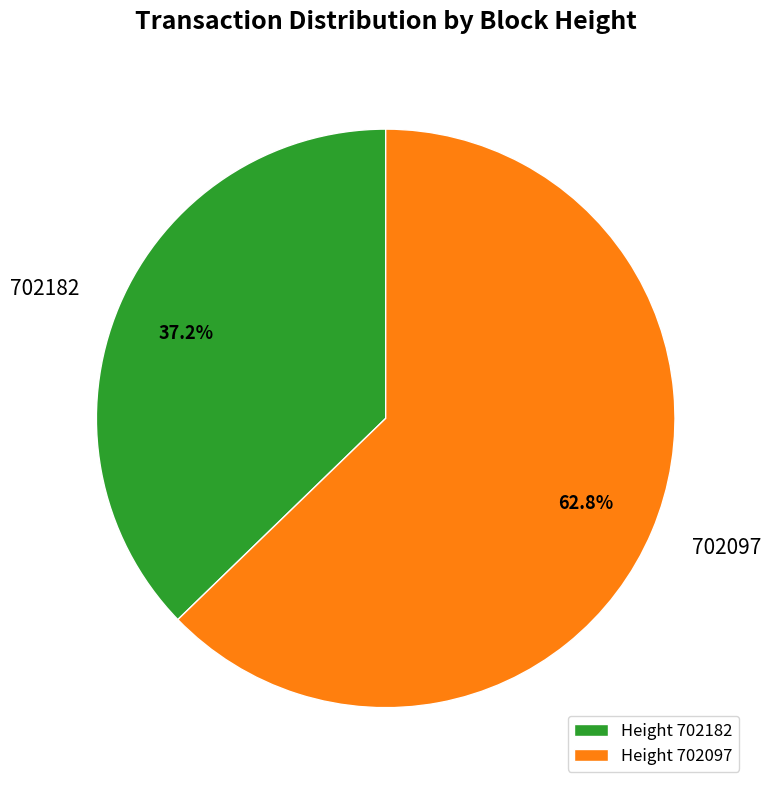

Which slice is the smallest?

702182